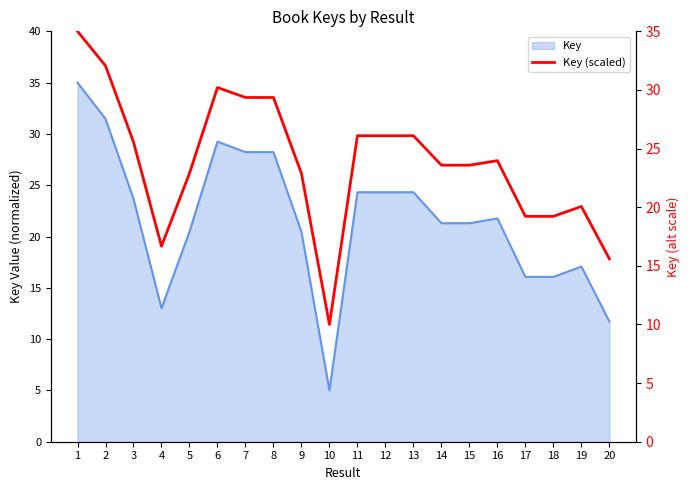

Is it true that the value at 15 is 23.6?

True